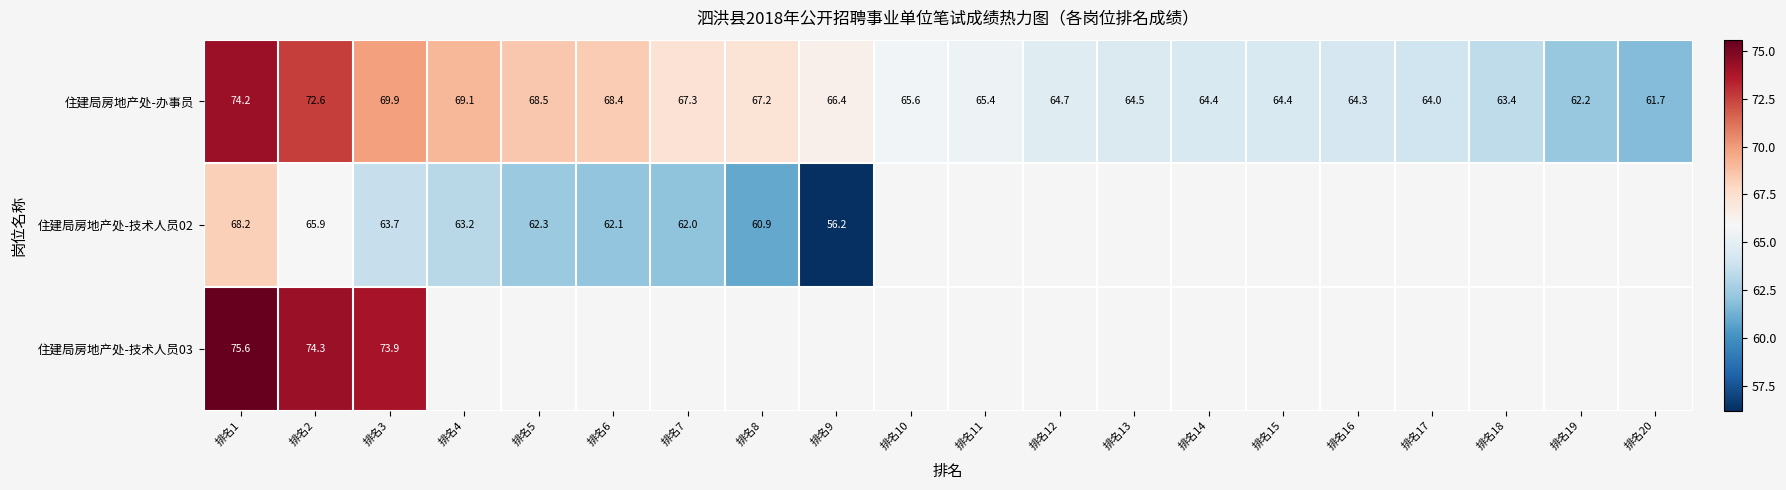

At which label does 住建局房地产处-办事员 reach its peak?

排名1